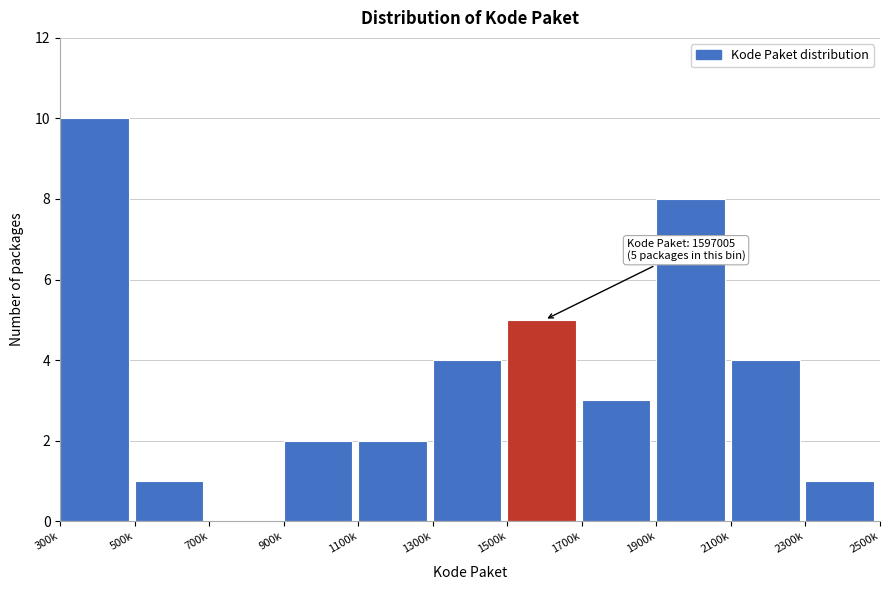

Reading left to right, extract all data points from this chart.

300k=10	500k=1	700k=0	900k=2	1100k=2	1300k=4	1500k=5	1700k=3	1900k=8	2100k=4	2300k=1